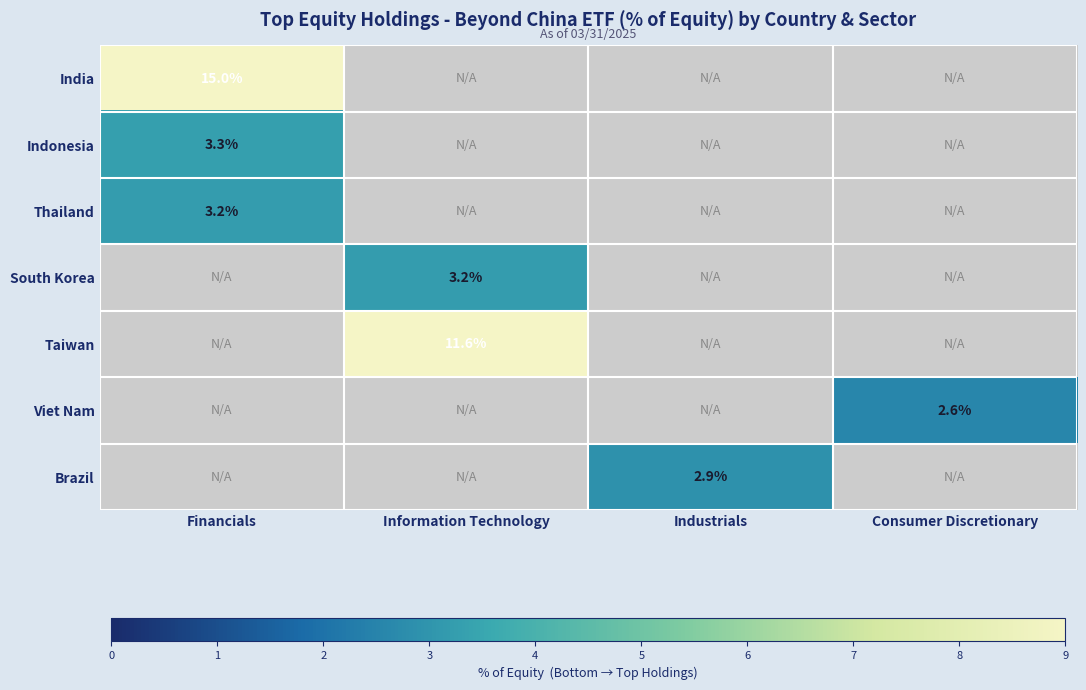

The Indonesia series shows 5.1 at Financials. True or false?

False